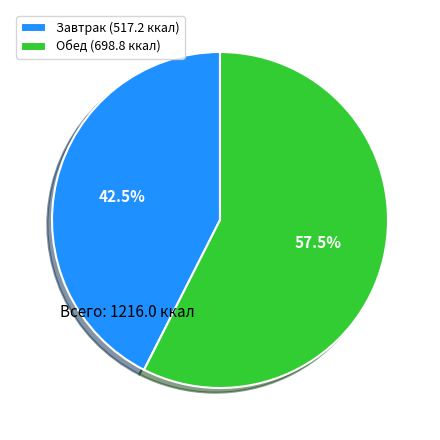

Rank the categories by value from highest to lowest.

Обед (698.8 ккал), Завтрак (517.2 ккал)